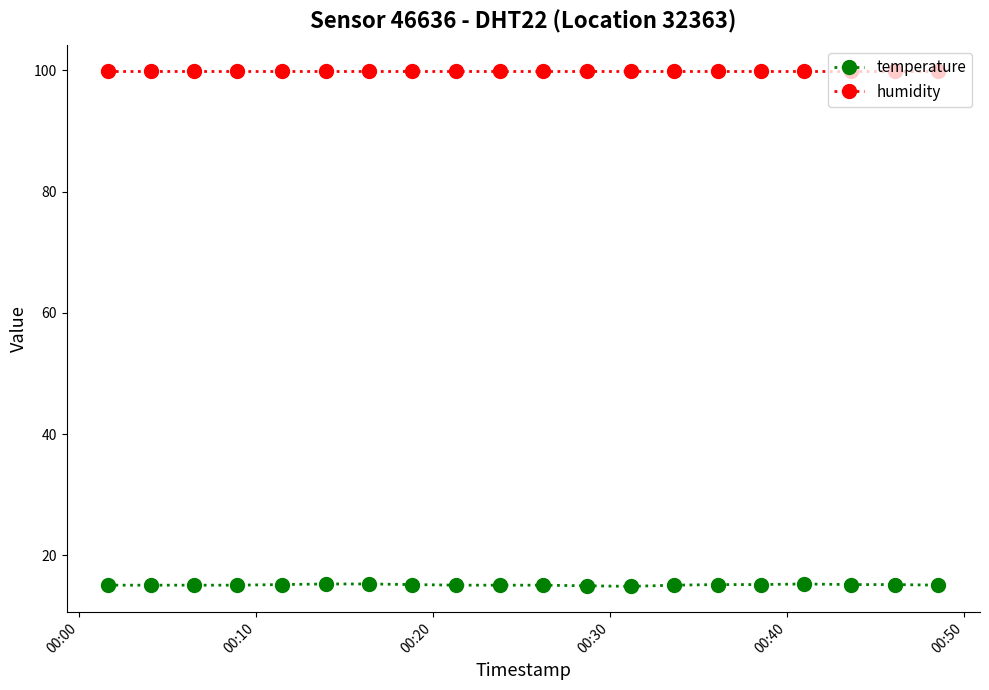

True or false: temperature and humidity intersect in this chart.

False